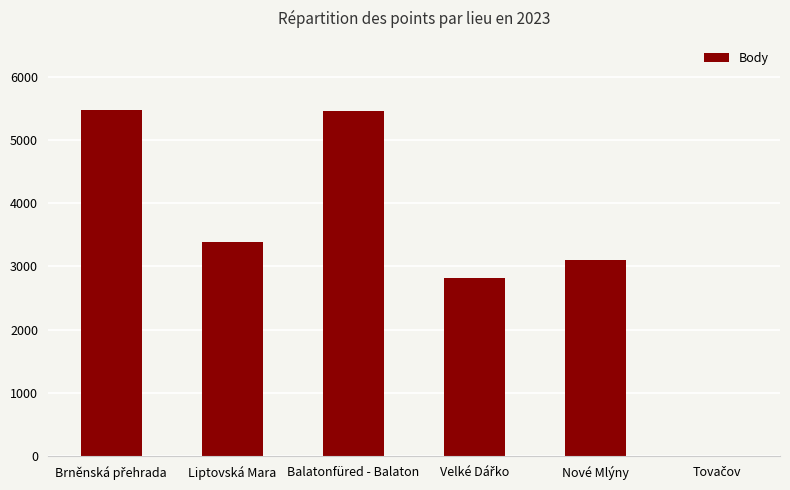

What is the greatest value displayed?

5473